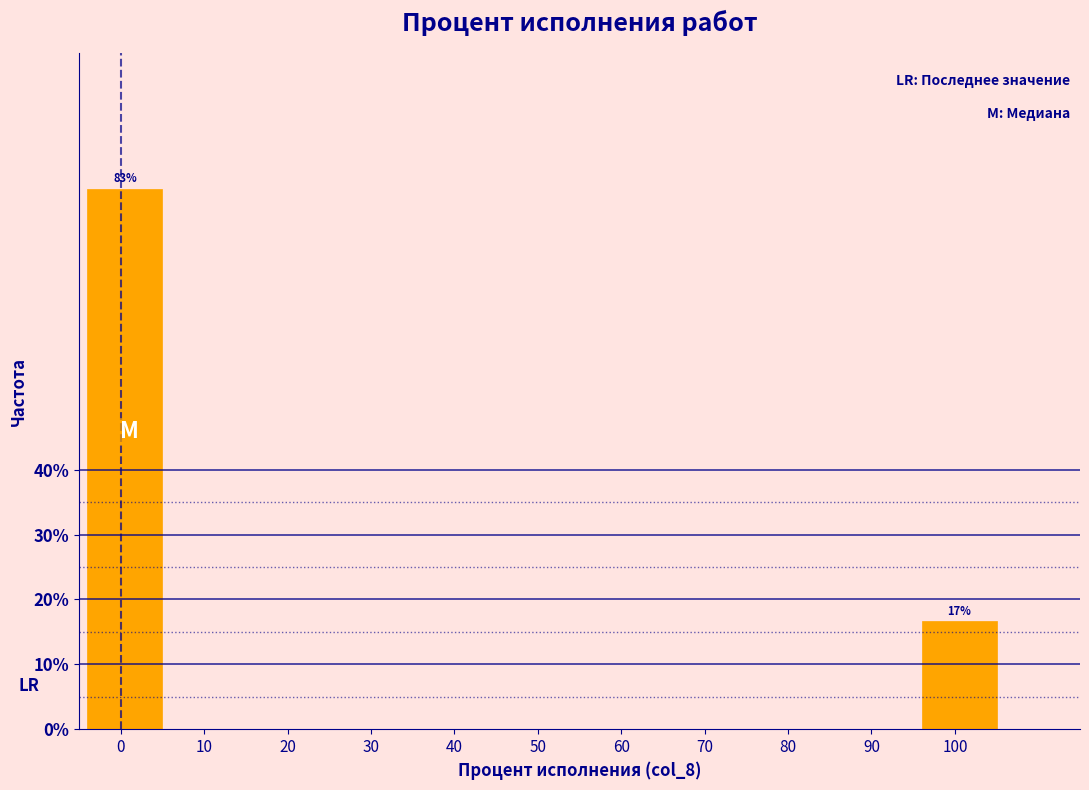

Reading left to right, transcribe all the data shown in this chart.

0=83.3	10=0.0	20=0.0	30=0.0	40=0.0	50=0.0	60=0.0	70=0.0	80=0.0	90=0.0	100=16.7